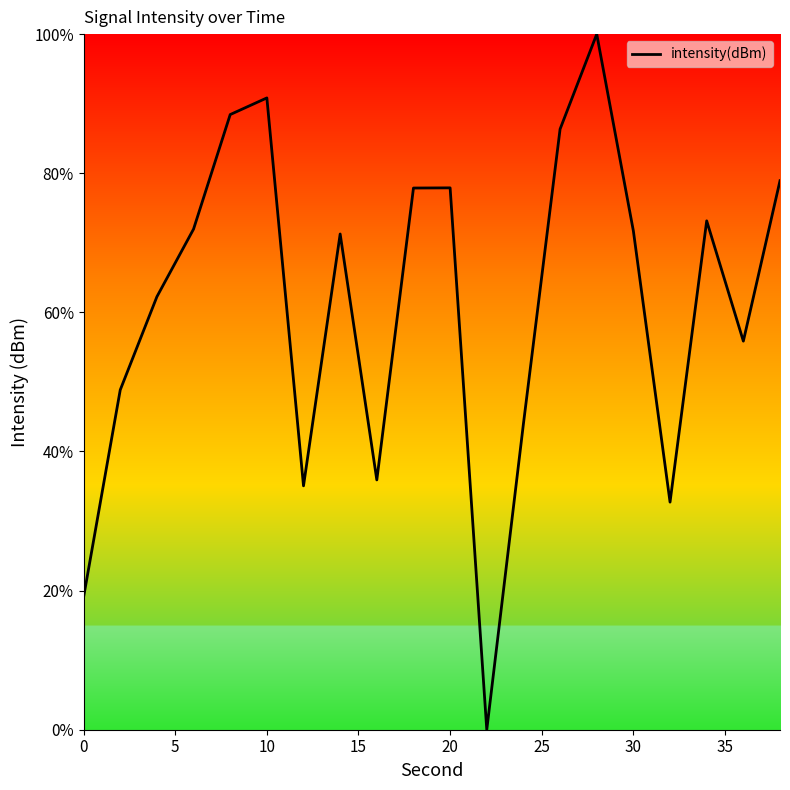

What is the difference between the maximum and minimum values?

100.0